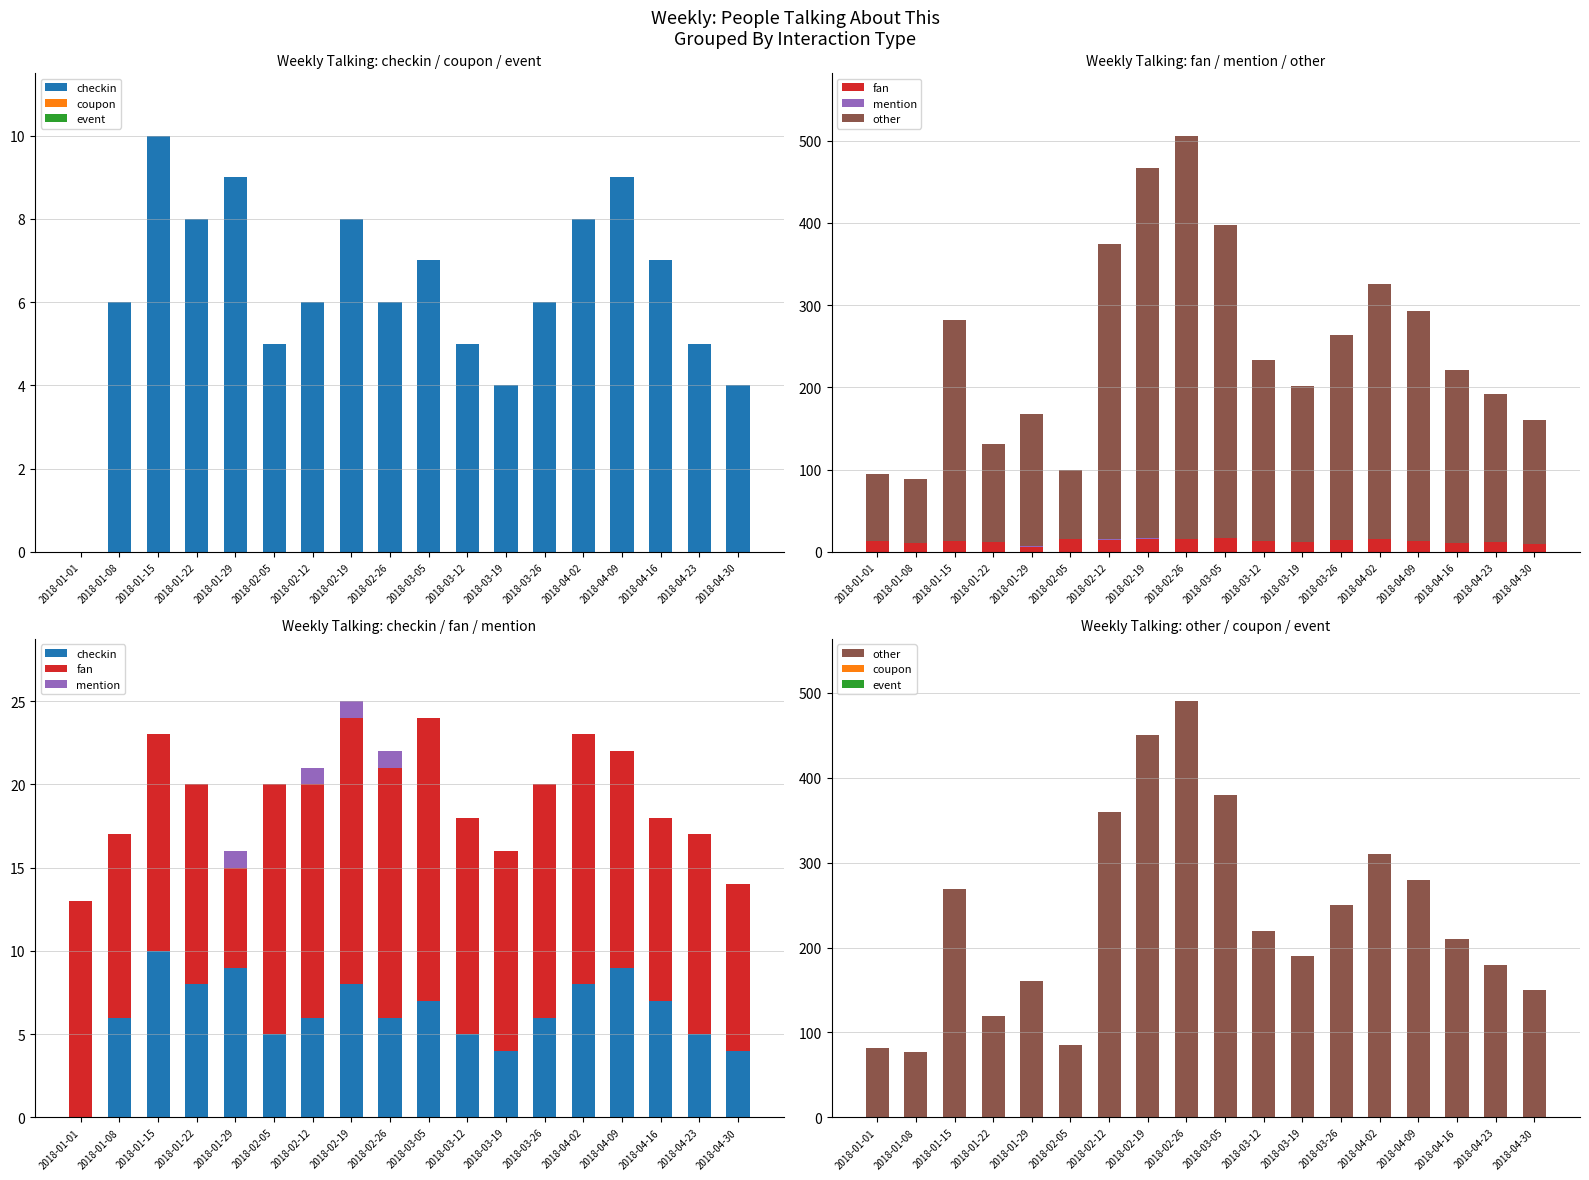

What is the greatest value displayed?

490